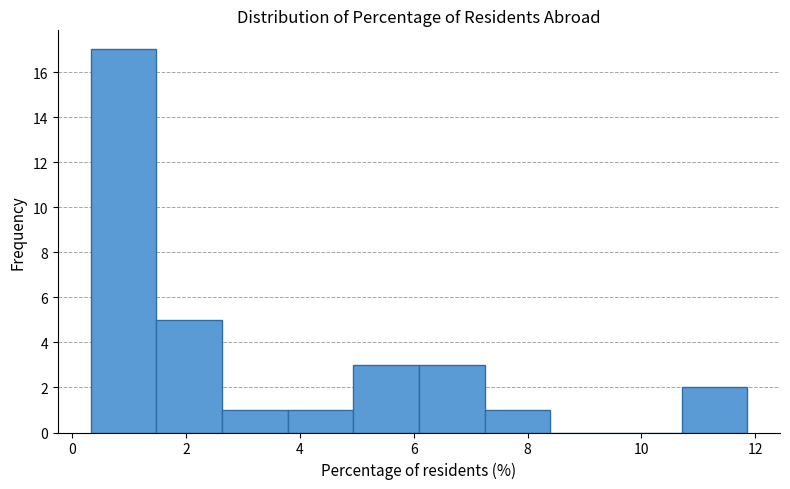

Reading left to right, list every bar in this chart as the range it spans on the x-axis followed by its height. Neither the bar edges nor the heights are printed on the chart, so give them approximately, as read against the axes.

0.4 to 1.4: 17
1.4 to 2.6: 5
2.6 to 3.8: 1
3.8 to 5.0: 1
5.0 to 6.0: 3
6.0 to 7.2: 3
7.2 to 8.4: 1
8.4 to 9.6: 0
9.6 to 10.8: 0
10.8 to 11.8: 2